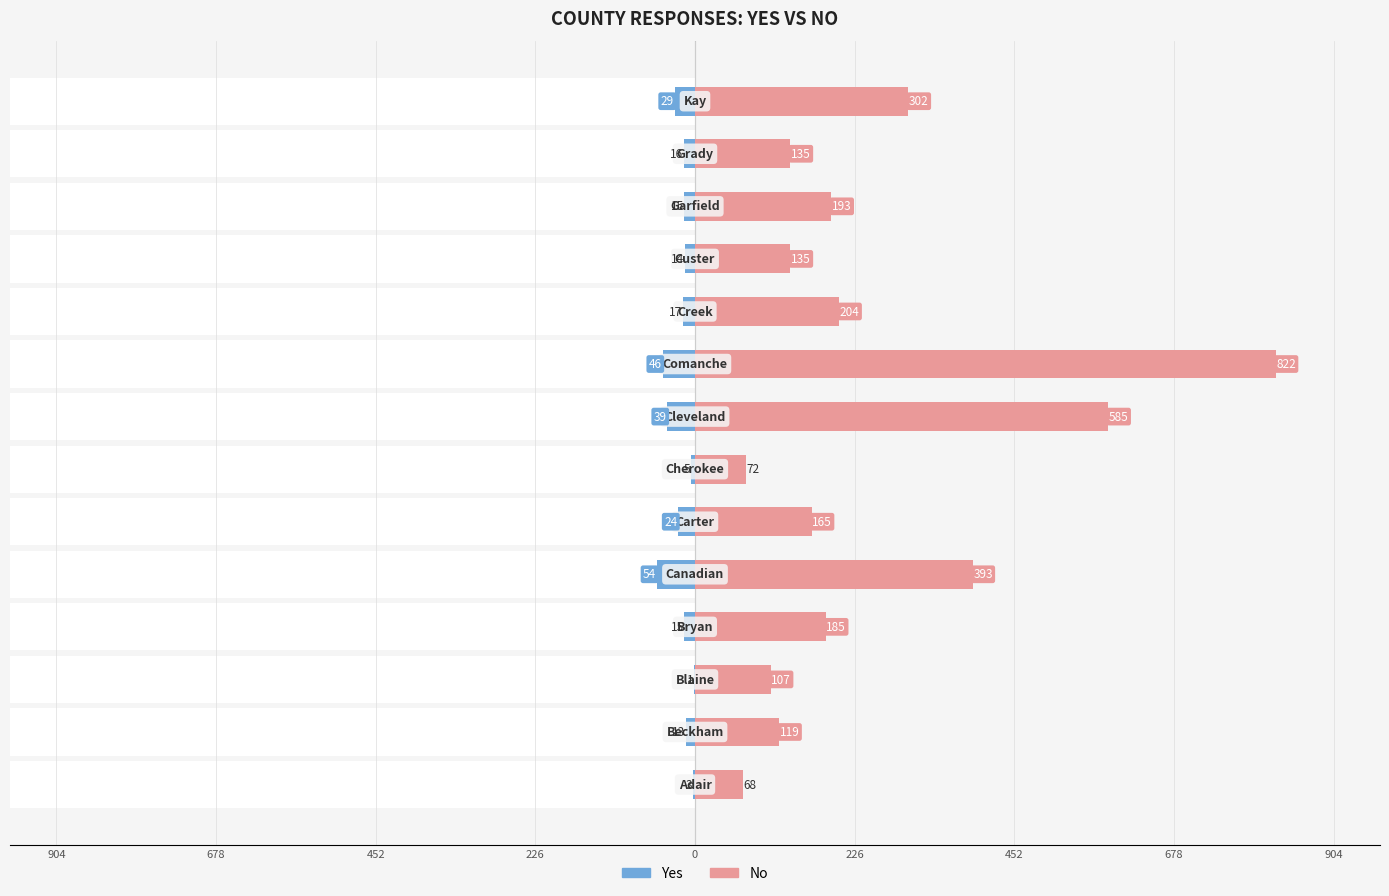

Rank the series by their average value, from highest to lowest.

No, Yes